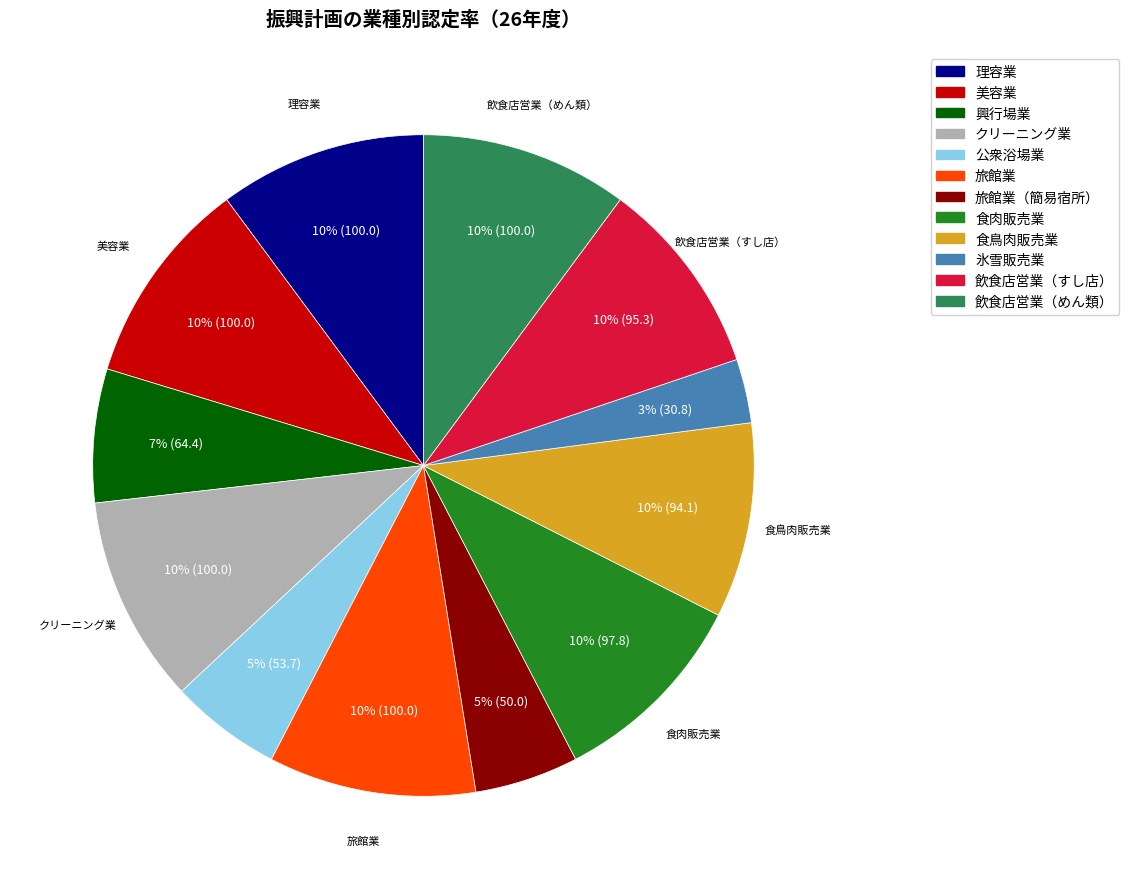

How many slices are in this pie chart?

12